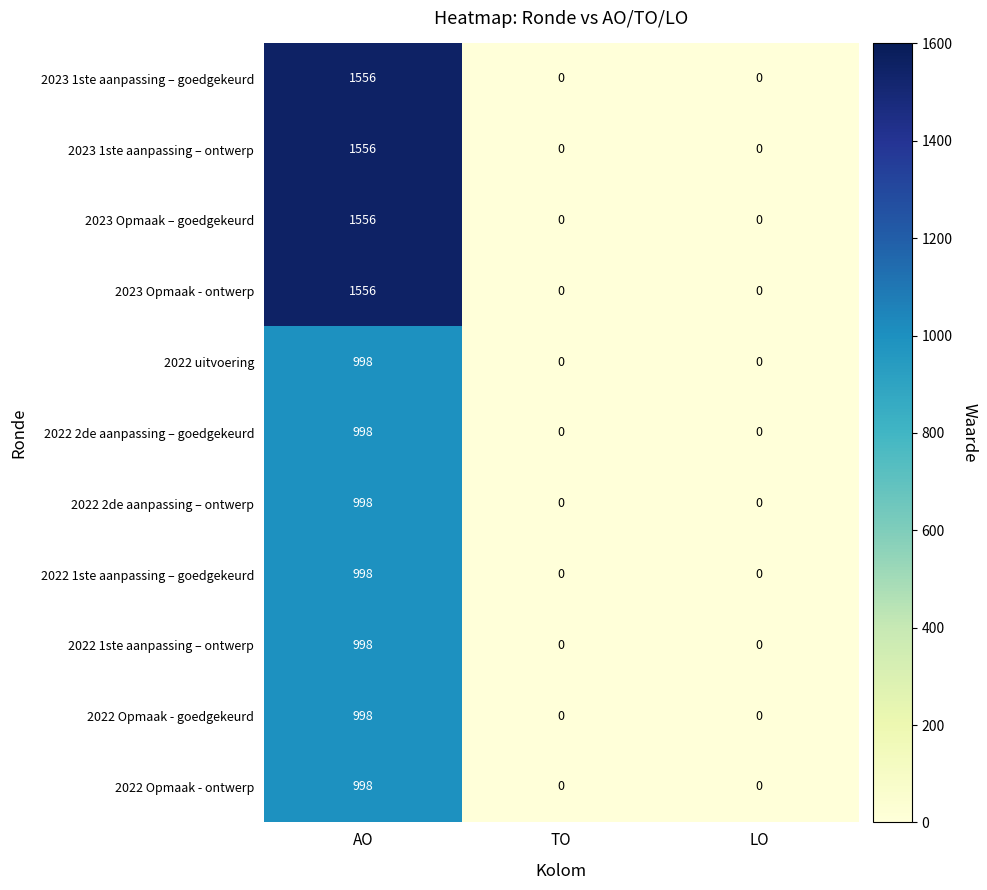

What is the average value of the 2022 uitvoering series?

333